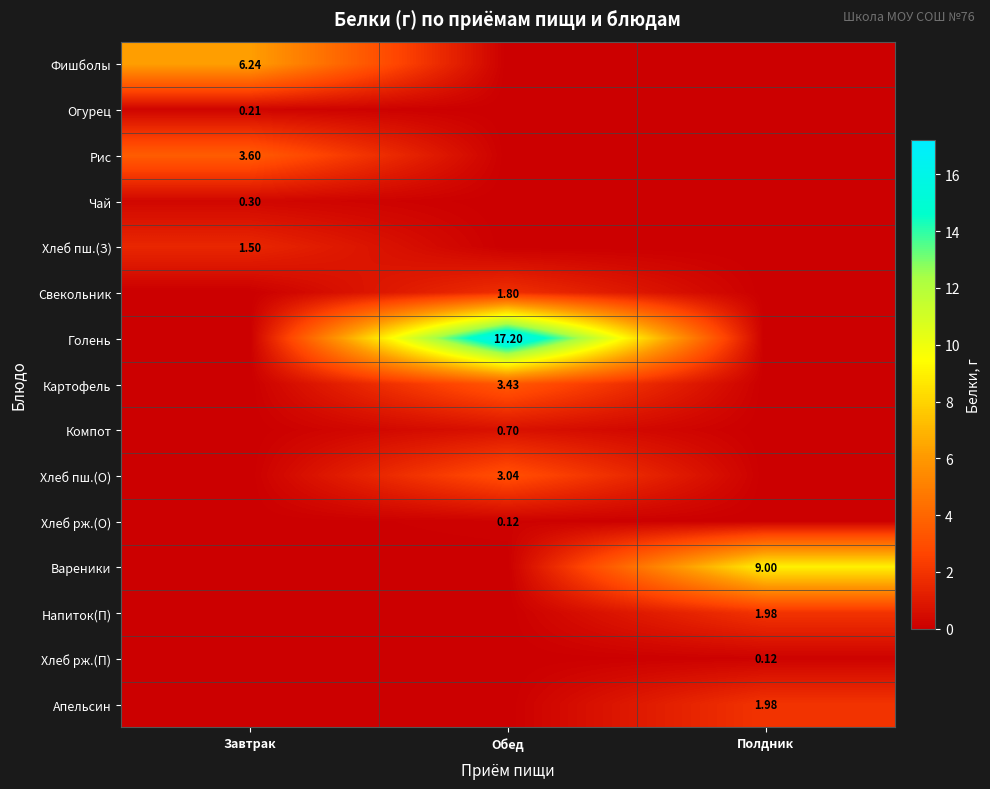

What is the sum of the Вареники values at Обед and Полдник?

9.0